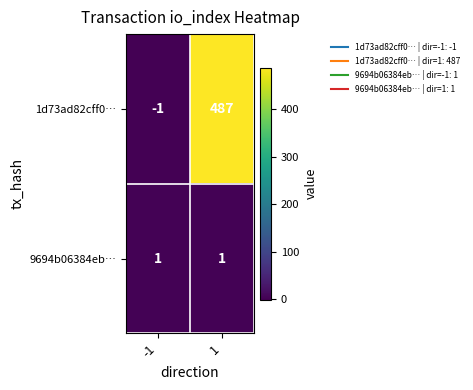

Reading left to right, what are all the values shown in this chart?

1d73ad82cff0…: -1	487
9694b06384eb…: 1	1